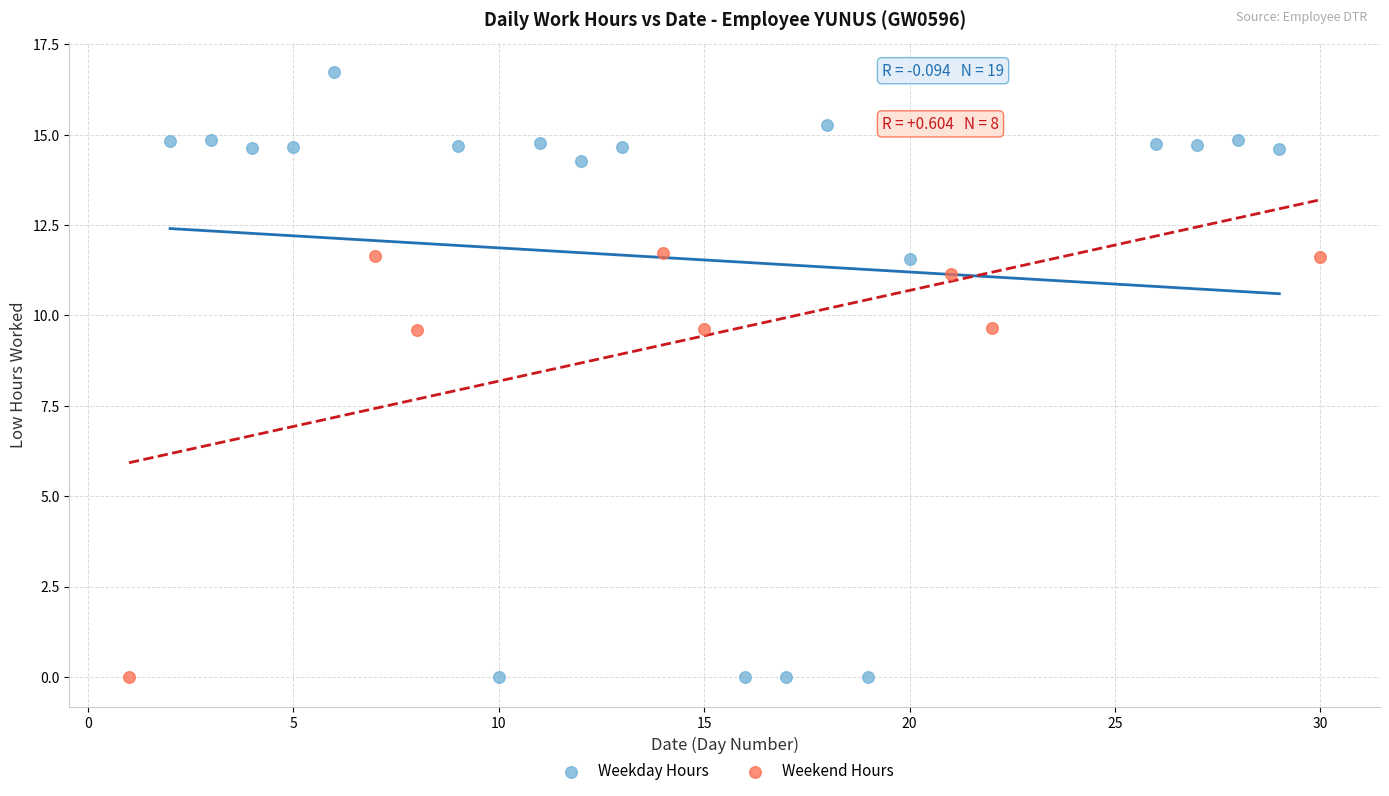

Which series contains the highest Y value?

Weekday Hours